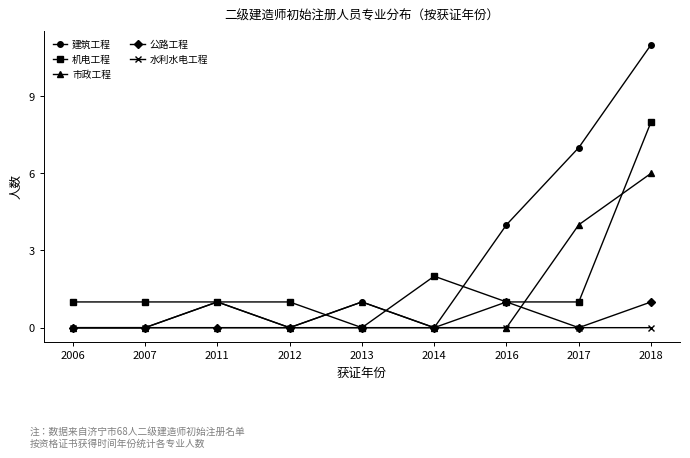

Reading left to right, extract all data points from this chart.

建筑工程: 2006=0	2007=0	2011=1	2012=0	2013=1	2014=0	2016=4	2017=7	2018=11
机电工程: 2006=1	2007=1	2011=1	2012=1	2013=0	2014=2	2016=1	2017=1	2018=8
市政工程: 2006=0	2007=0	2011=0	2012=0	2013=1	2014=0	2016=0	2017=4	2018=6
公路工程: 2006=0	2007=0	2011=0	2012=0	2013=0	2014=0	2016=1	2017=0	2018=1
水利水电工程: 2006=0	2007=0	2011=1	2012=0	2013=0	2014=0	2016=0	2017=0	2018=0